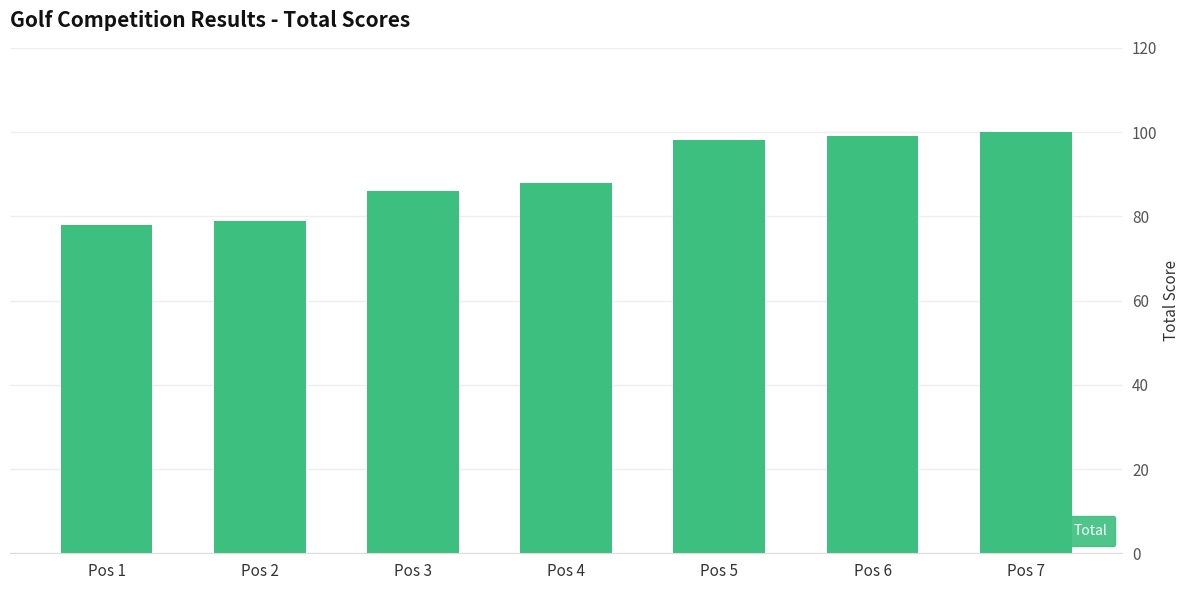

What is the difference between the maximum and second lowest values?

21